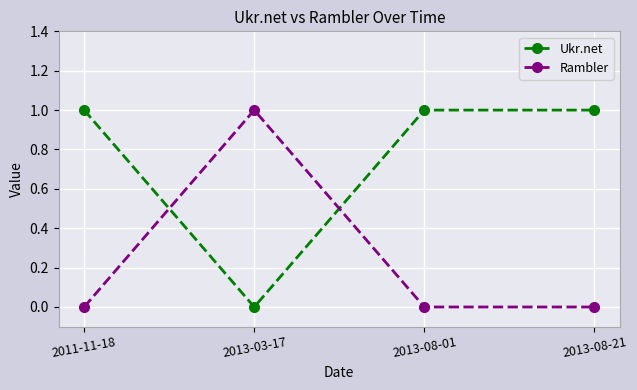

How many interior local valleys does the Ukr.net series have?

1